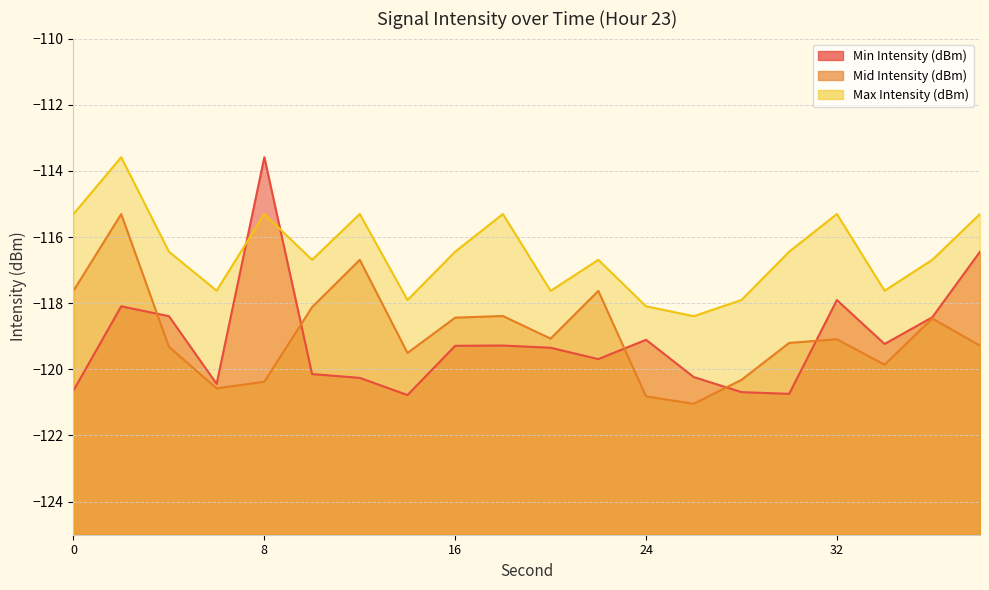

Read the Mid Intensity (dBm) value at 10.

-118.1